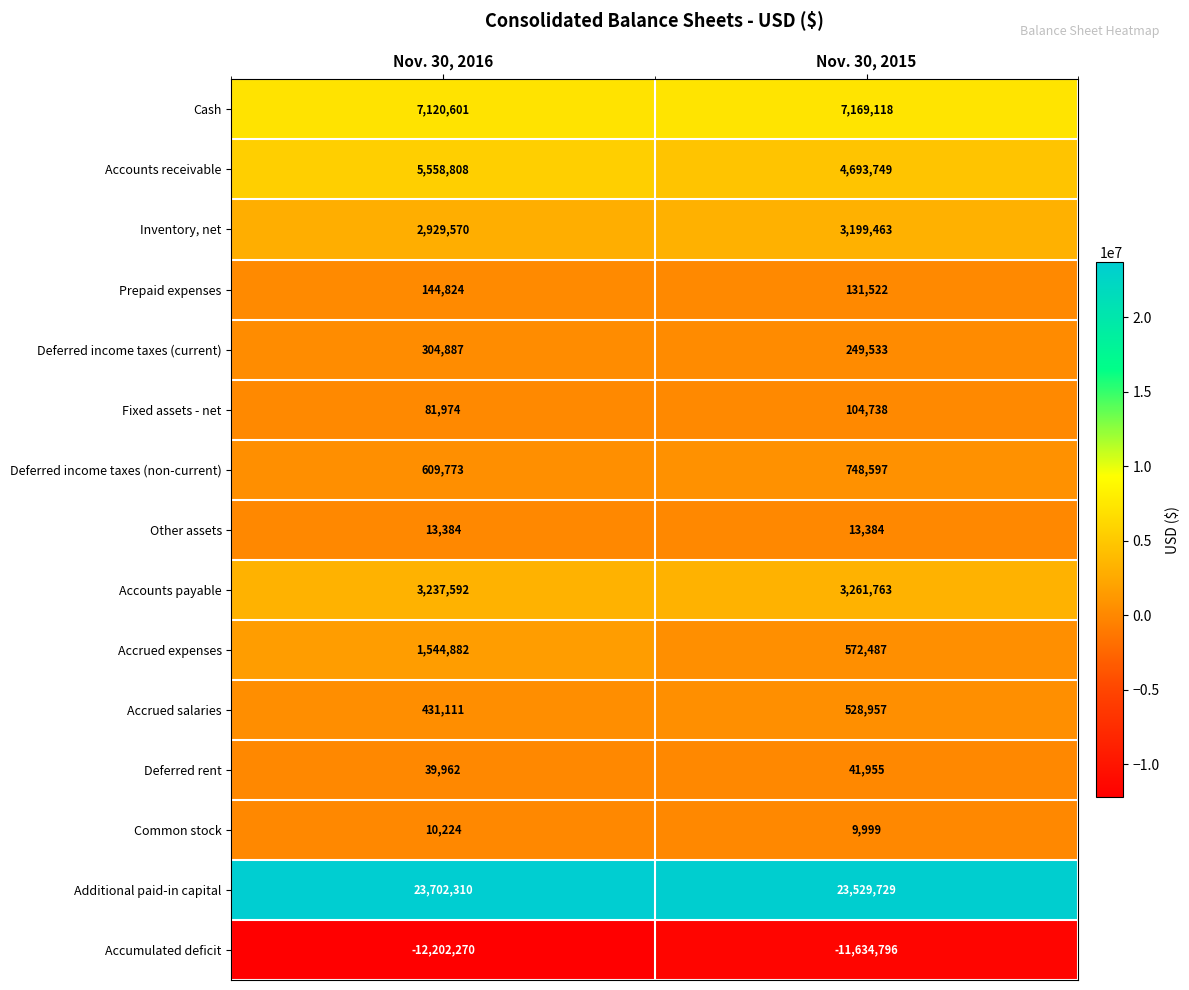

Read the Prepaid expenses value at Nov. 30, 2016.

144824